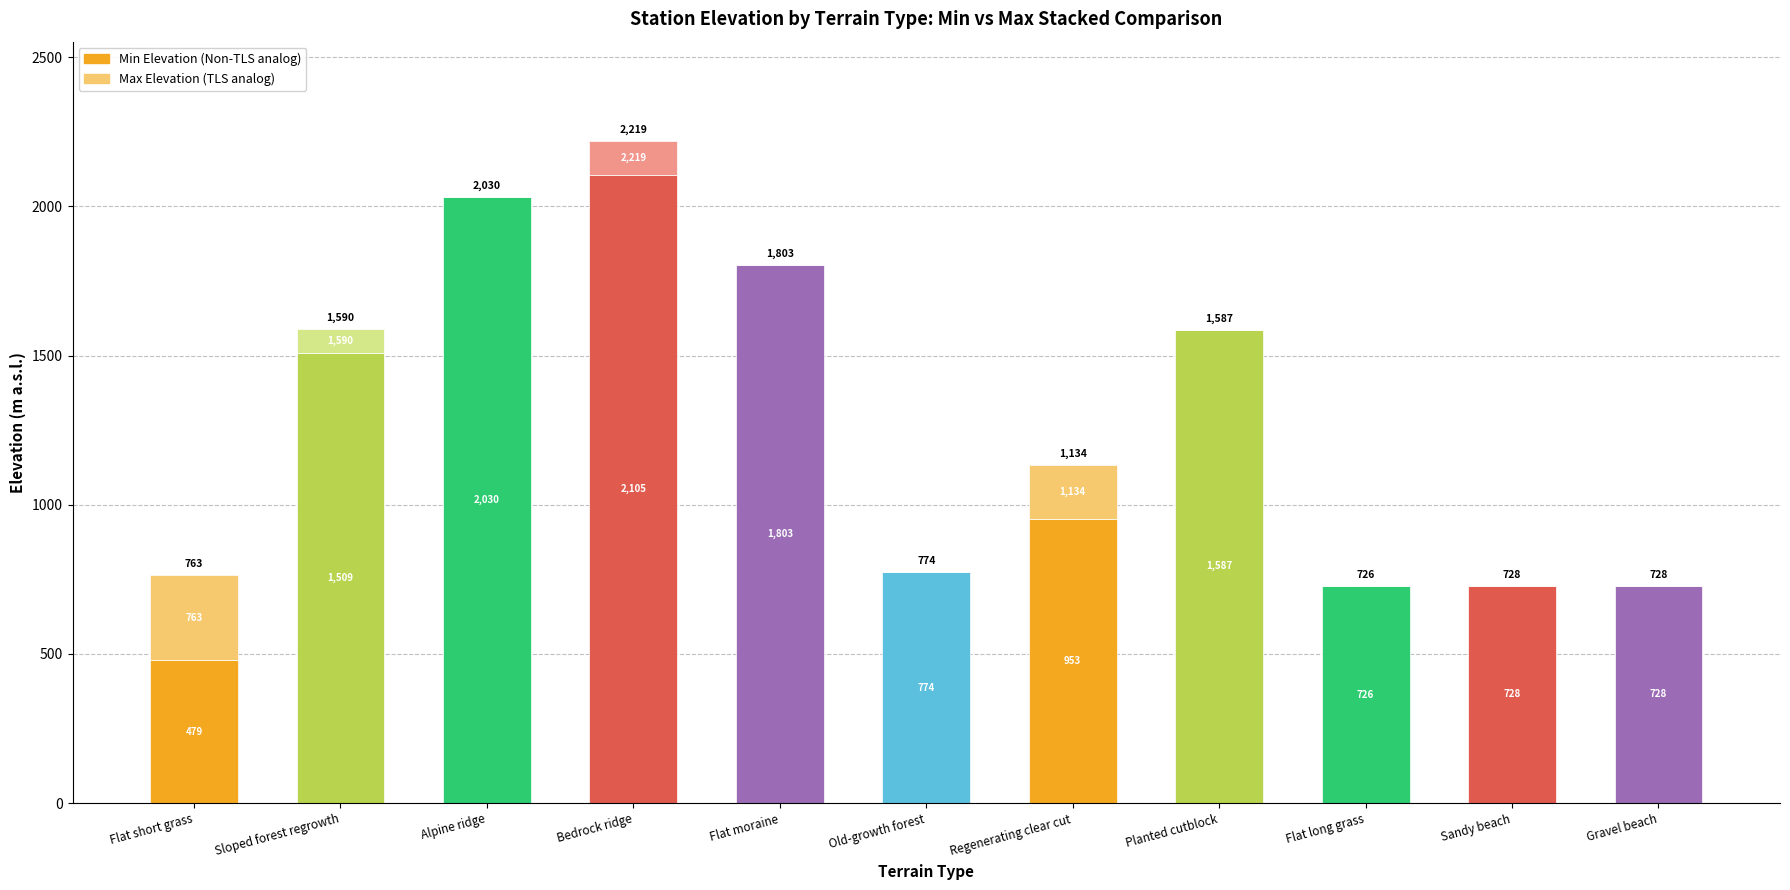

At which category is the sum across all series the highest?

Bedrock ridge